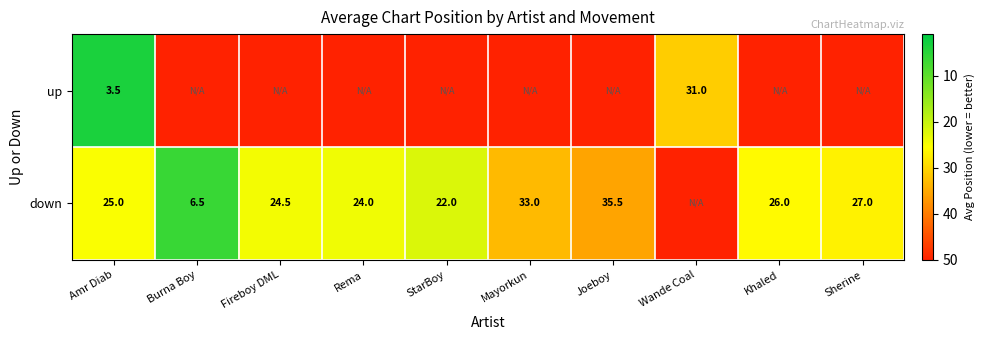

The value of down at Amr Diab is 25.0. True or false?

True